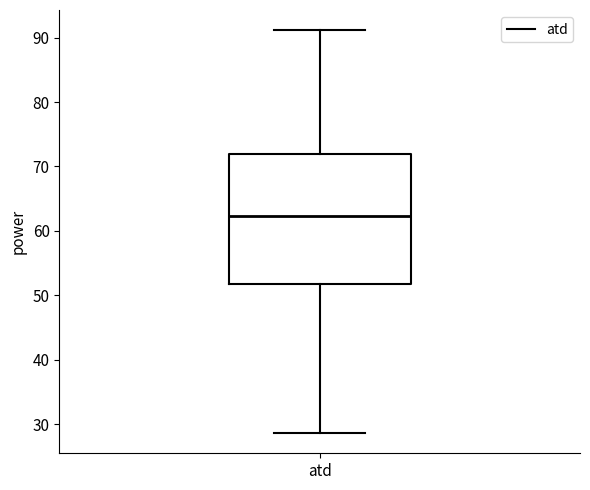

Transcribe this box plot: give where the median line is, the range the box spans, and where the two whiskers end, as read against the y-axis. The values are not printed on the chart, so give them approximately, as read against the axis.

median 62, box 52 to 72, whiskers 29 to 91